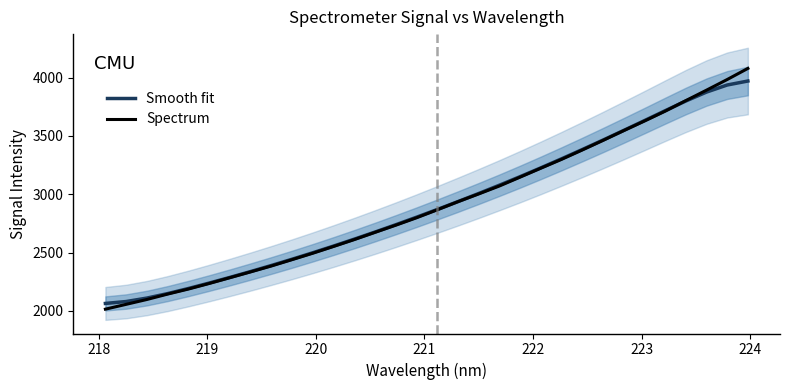

Reading right to left, what are all the values shown in this chart?

Smooth fit: 3970.7	3936.6	3875.9	3799.3	3715.9	3631.1	3547.0	3464.3	3383.2	3303.9	3226.4	3151.0	3077.7	3006.5	2937.1	2869.3	2803.2	2738.8	2676.1	2615.2	2556.1	2498.7	2443.2	2389.4	2337.5	2287.3	2238.7	2192.2	2148.6	2110.1	2080.5	2064.1
Spectrum: 4079.0	3983.6	3892.3	3802.7	3711.9	3627.4	3545.4	3461.6	3379.4	3299.2	3223.5	3146.9	3070.8	3002.7	2936.4	2866.6	2798.3	2734.8	2673.5	2611.5	2552.7	2494.7	2439.7	2385.1	2334.6	2284.7	2235.0	2187.5	2144.3	2098.1	2056.4	2015.0